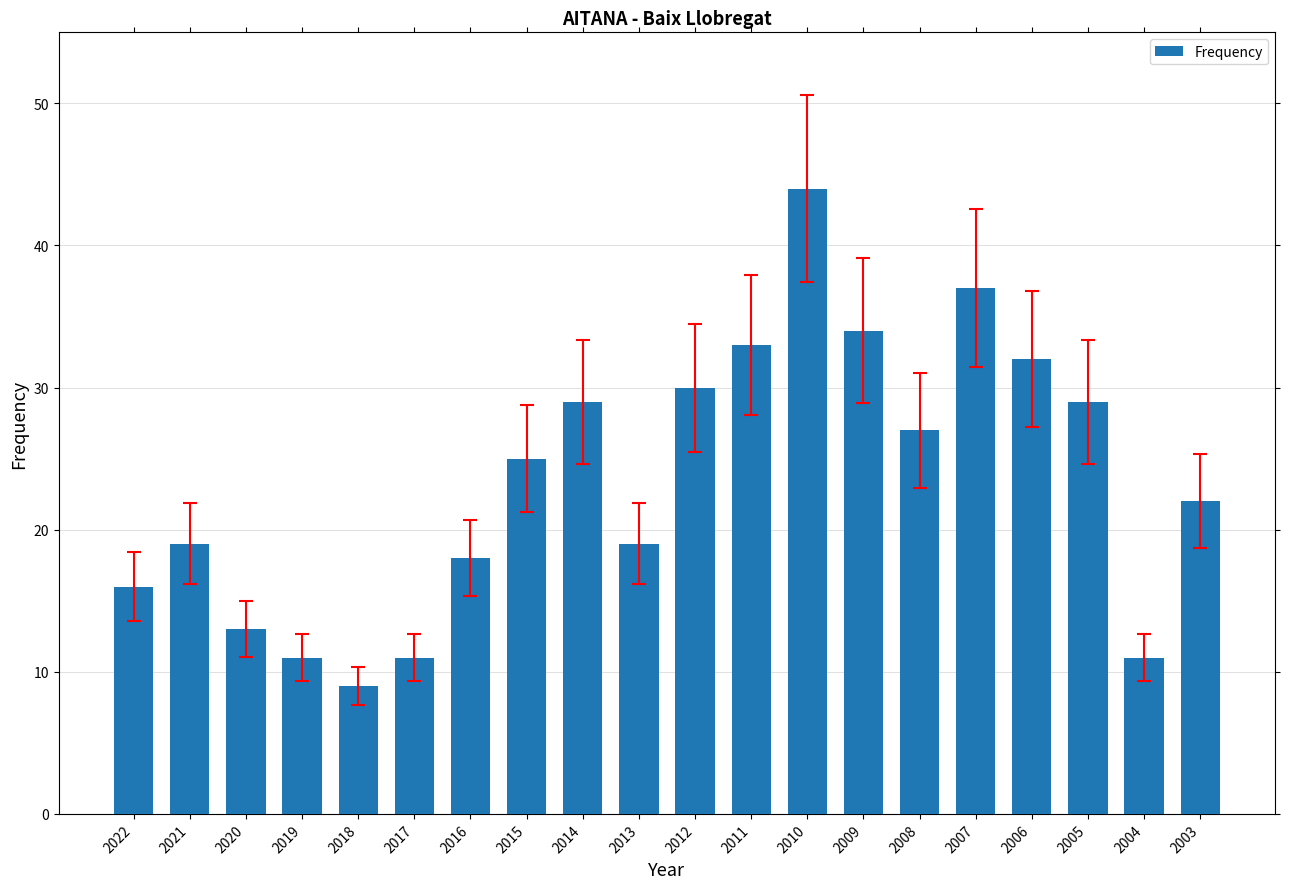

What is the greatest value displayed?

44